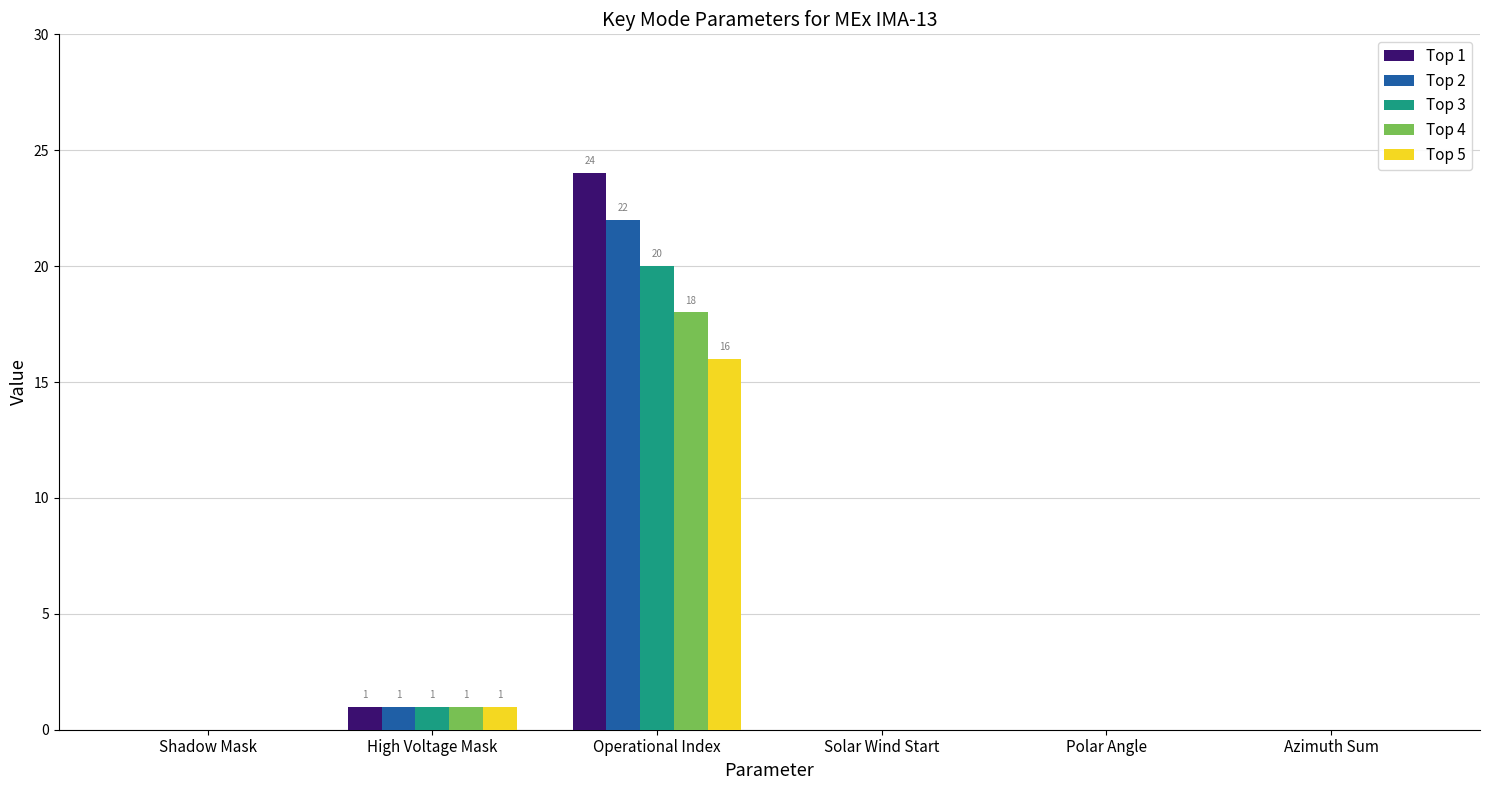

What is the greatest value displayed?

24